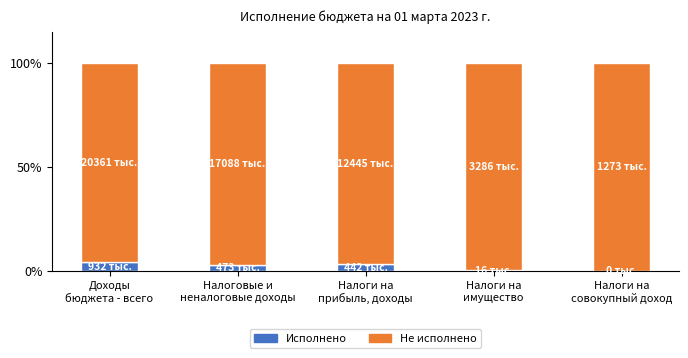

What is the maximum value for Исполнено?

4.4